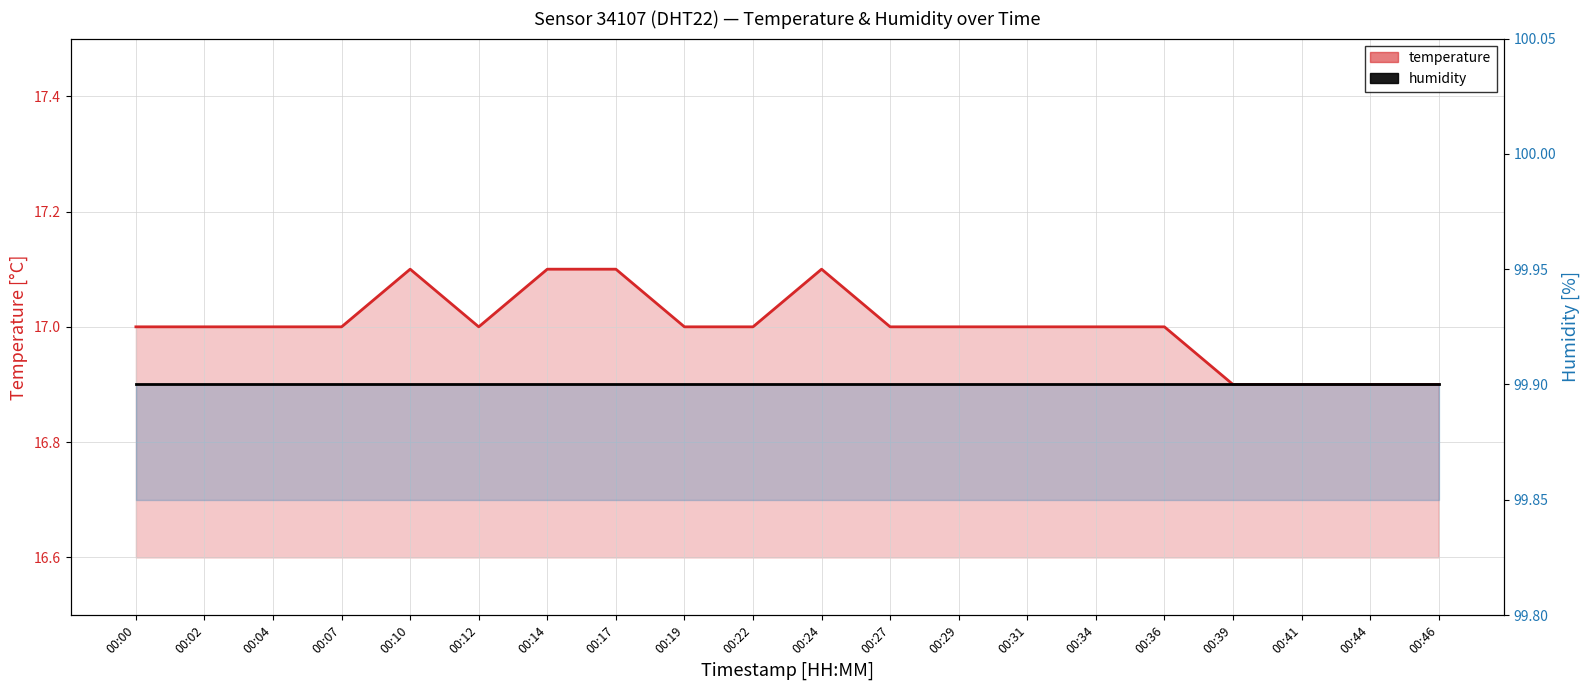

True or false: humidity has more than 0 interior local peaks.

False